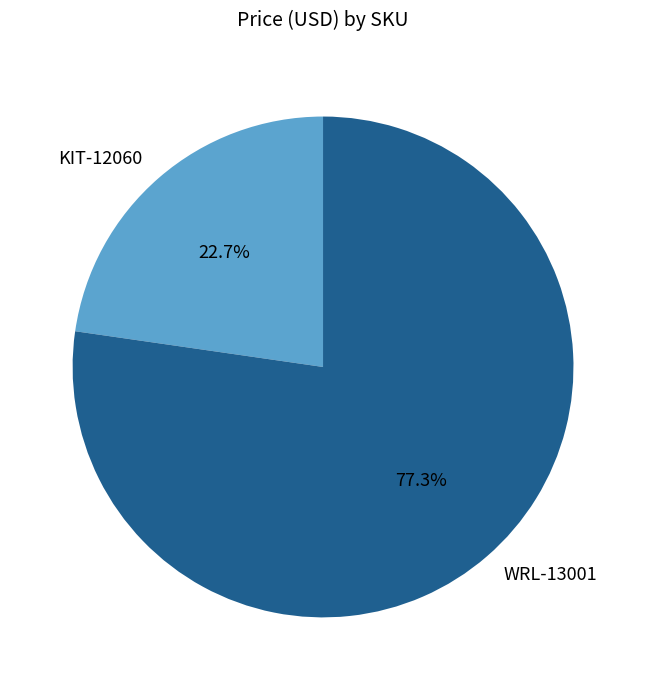

True or false: KIT-12060 accounts for 23% of the total.

True